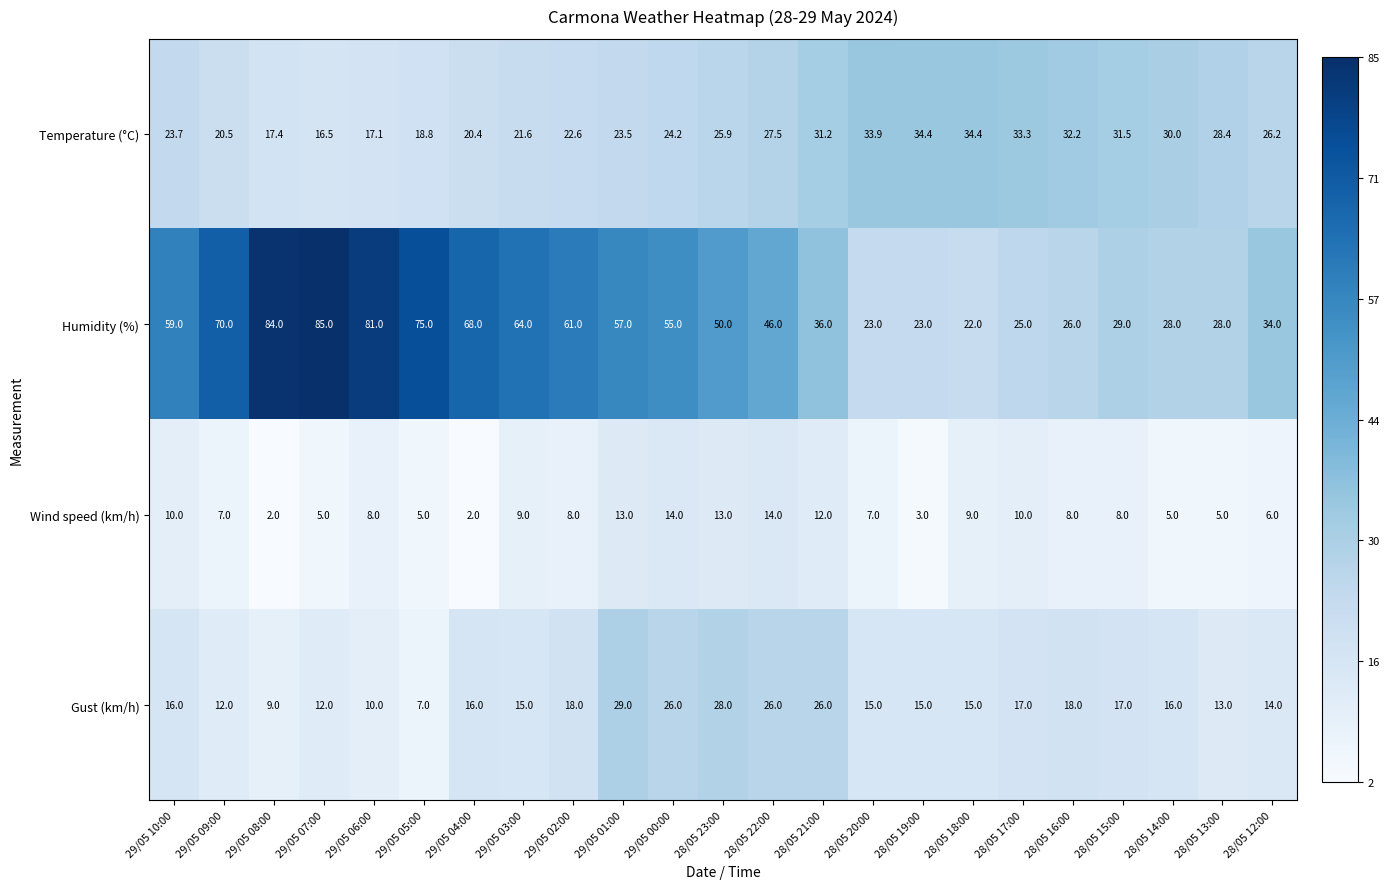

Rank the series by their maximum value, from lowest to highest.

Wind speed (km/h), Gust (km/h), Temperature (°C), Humidity (%)